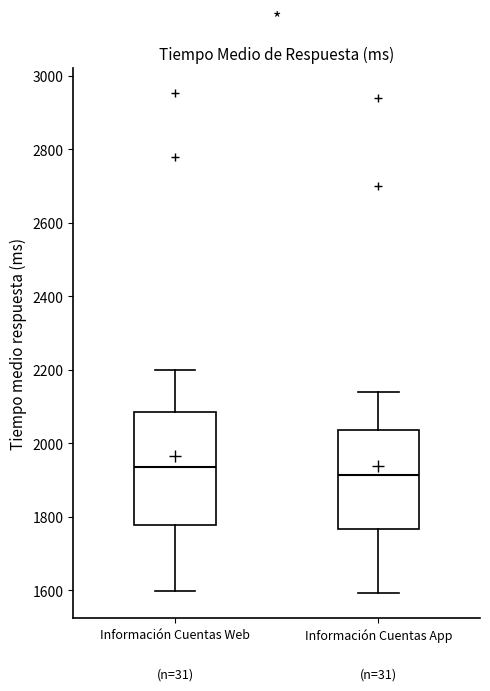

Which box's median line is the lowest?

Información Cuentas App